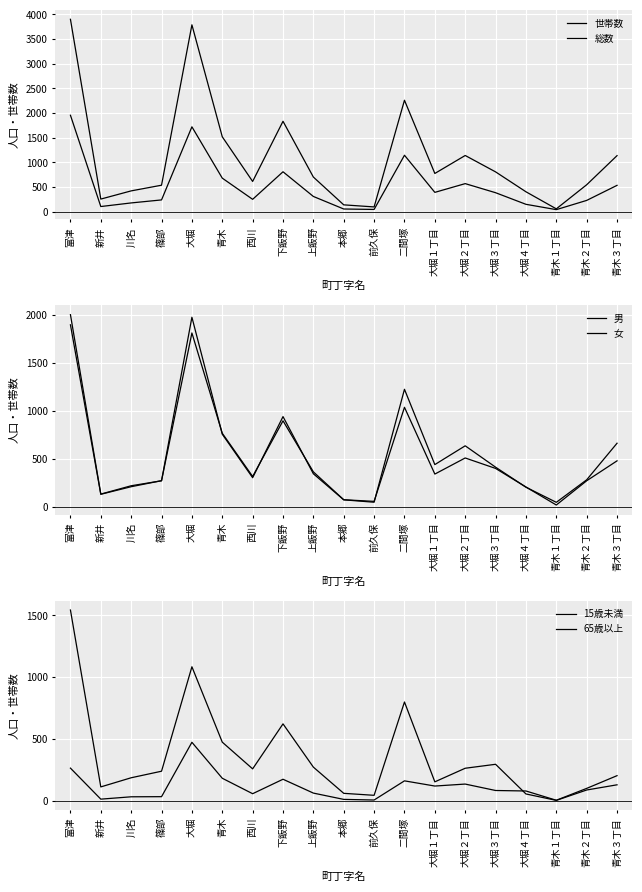

Reading left to right, extract all data points from this chart.

世帯数: 1956	107	180	241	1722	682	253	811	311	57	48	1146	394	571	387	152	44	231	536
総数: 3900	258	424	539	3788	1520	615	1834	704	141	99	2260	777	1141	809	406	60	548	1138
男: 2003	130	217	269	1976	755	301	939	342	70	45	1224	438	634	411	202	44	279	661
女: 1897	128	207	270	1812	765	314	895	362	71	54	1036	339	507	398	204	16	269	477
15歳未満: 264	13	32	33	473	182	57	174	62	11	6	161	119	135	83	79	4	100	203
65歳以上: 1543	112	186	239	1084	474	258	622	272	60	44	799	153	263	295	55	3	87	129